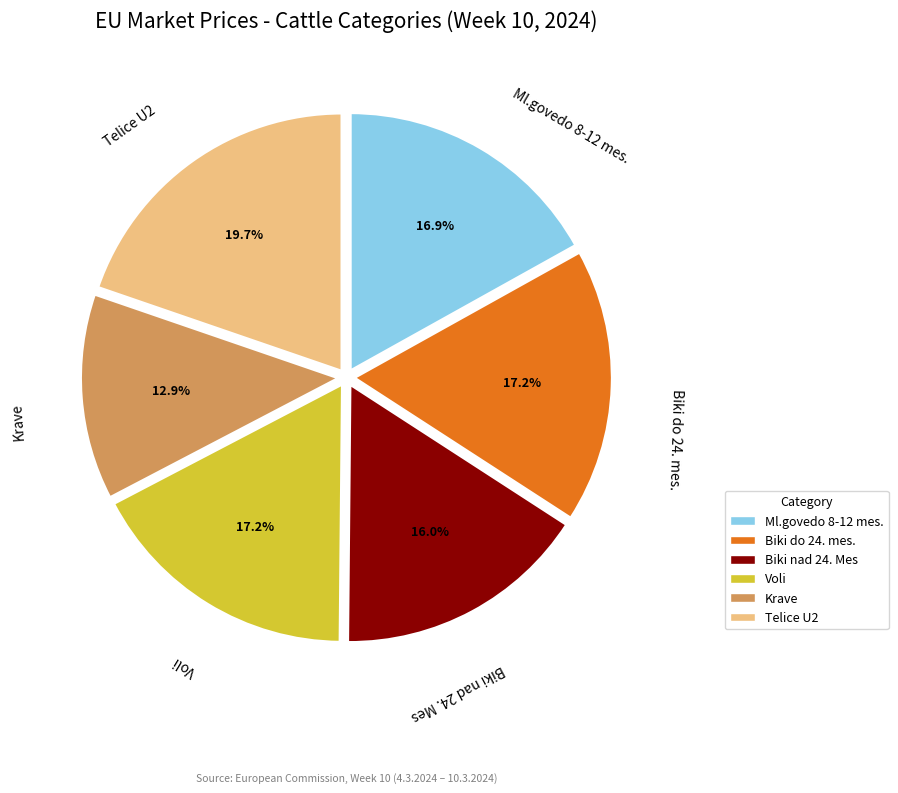

Which slice is the smallest?

Krave